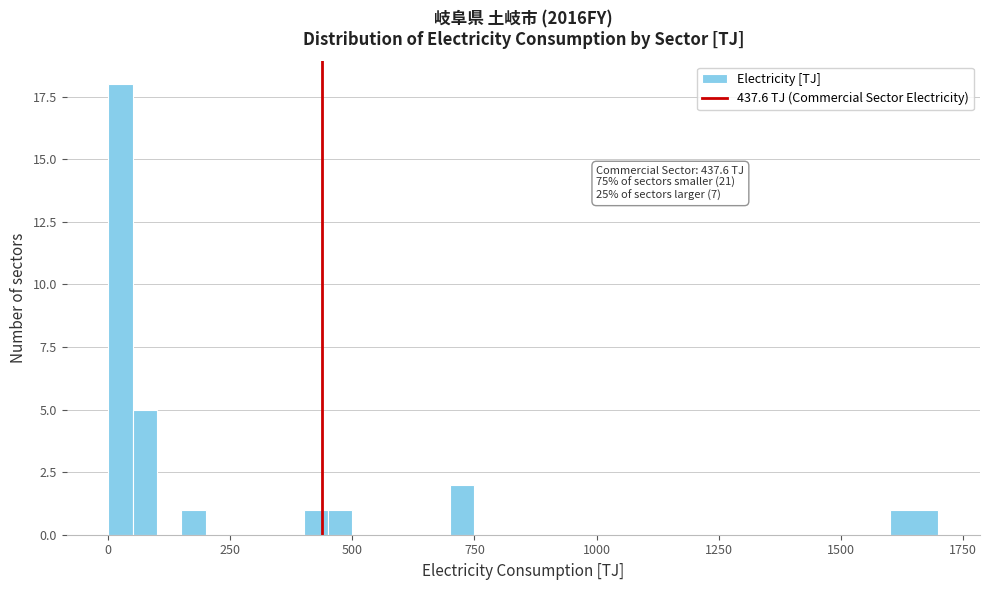

Read against the x-axis, roughly where is the centre of the tallest bar?

50